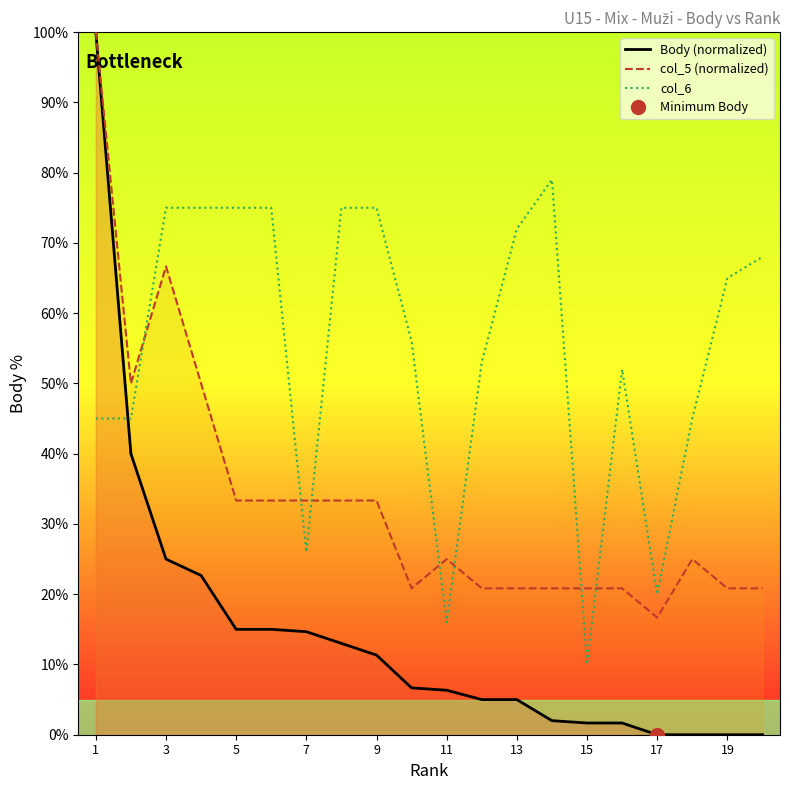

How many lines are shown in the chart?

3